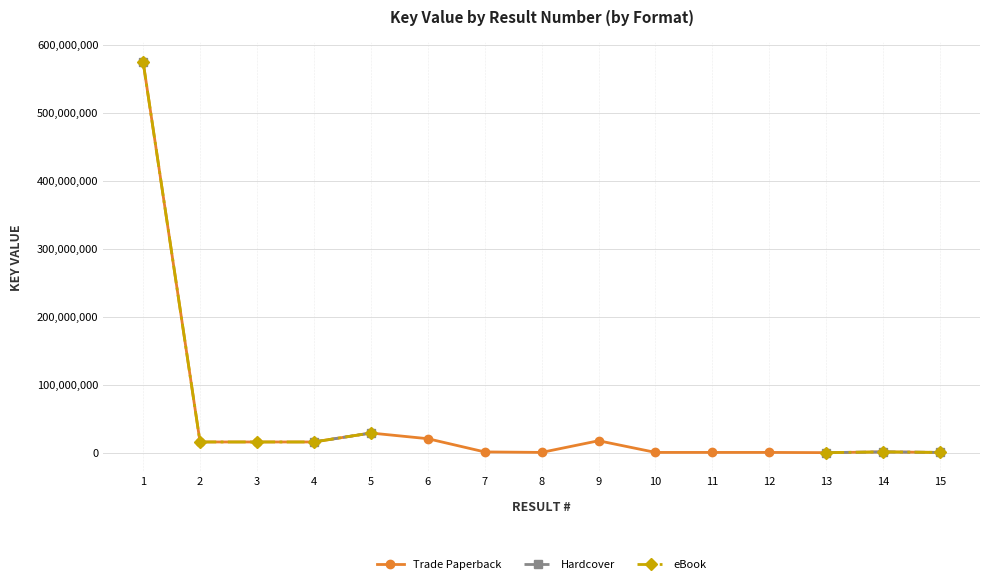

In Hardcover, how many points are higher than both neighbors (excluding endpoints)?

1